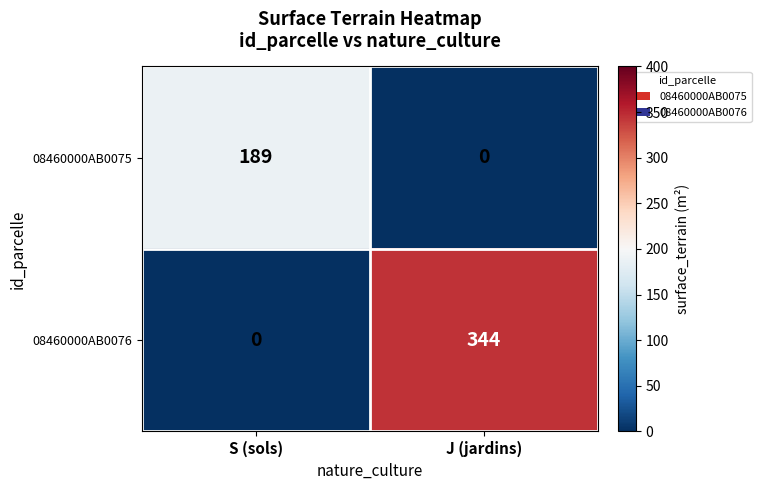

Between S (sols) and J (jardins), which series saw the biggest shift?

08460000AB0076